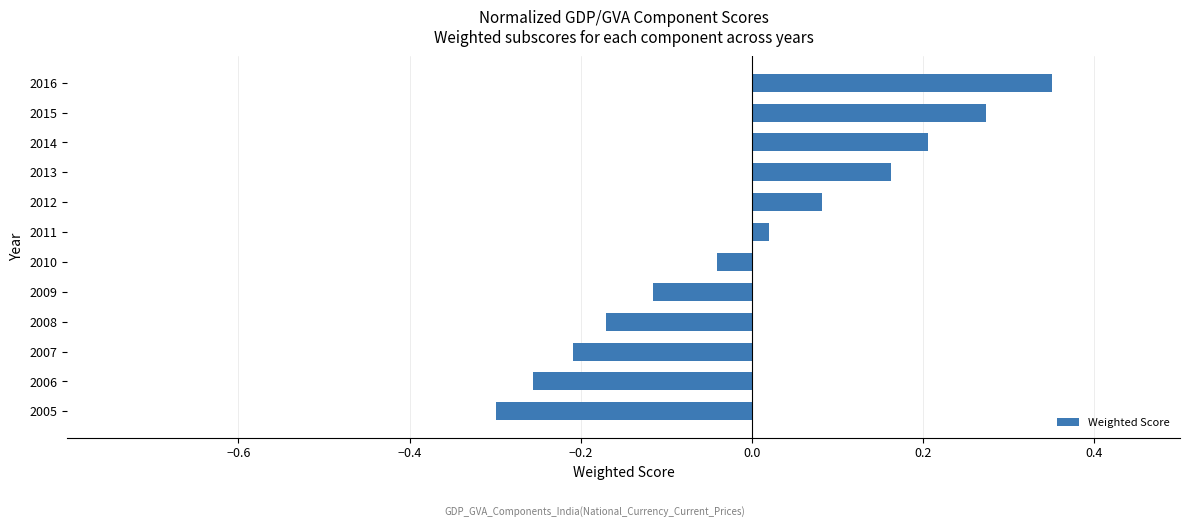

What is the change in value from 2008 to 2010?

+0.1